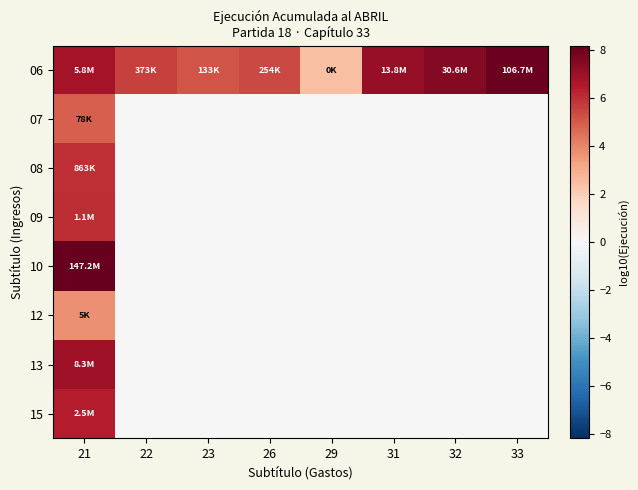

What is the difference between the highest and lowest values at 32?

7.5